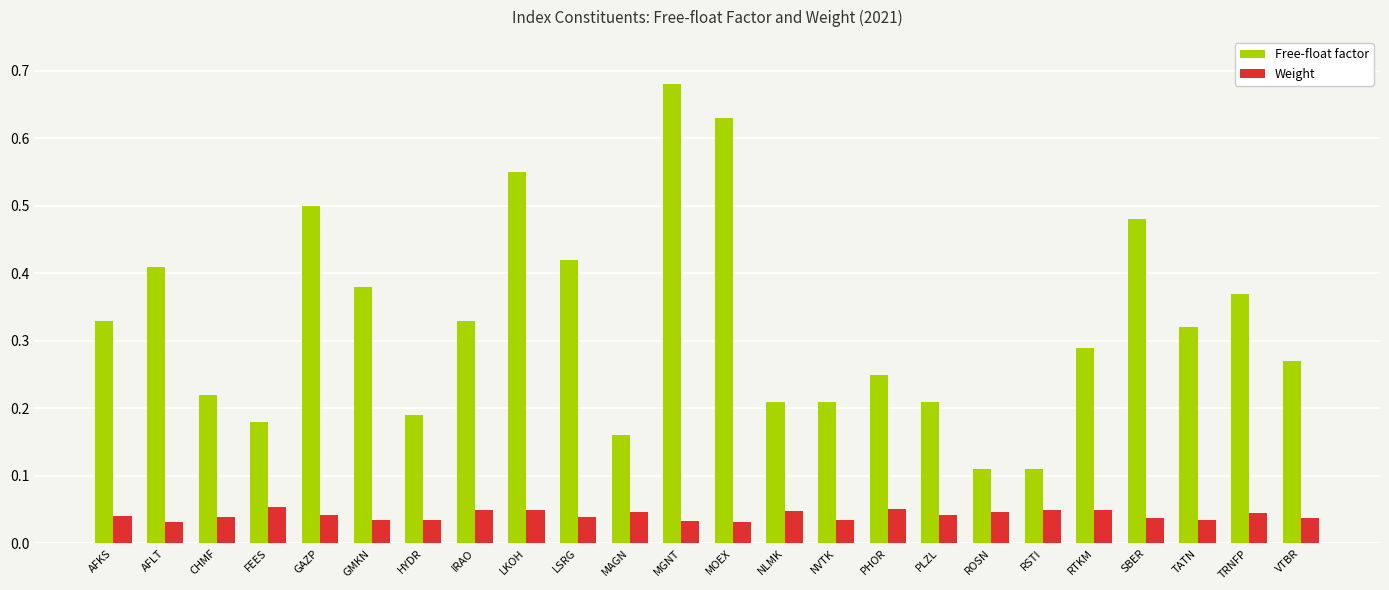

Which category has the highest value in the Free-float factor series?

MGNT